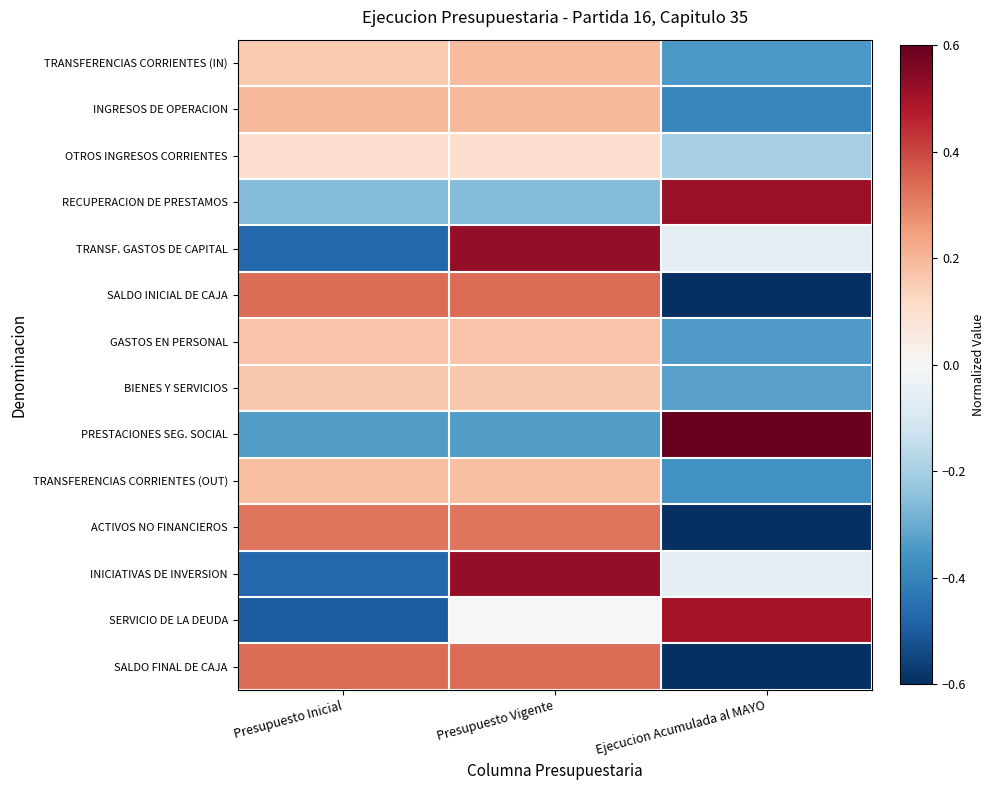

Which series has the widest spread of values?

TRANSF. GASTOS DE CAPITAL